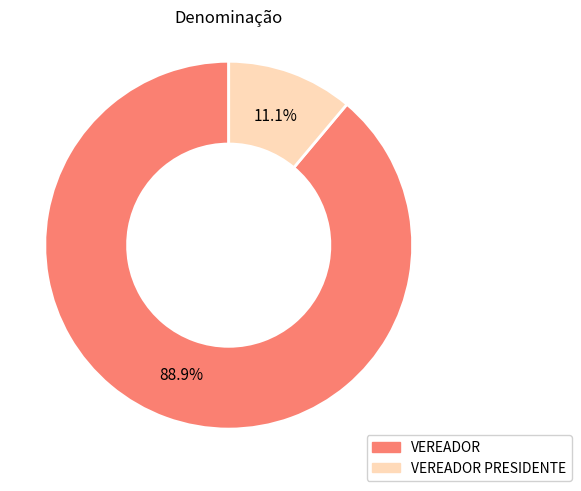

Is there a majority slice in this chart?

Yes